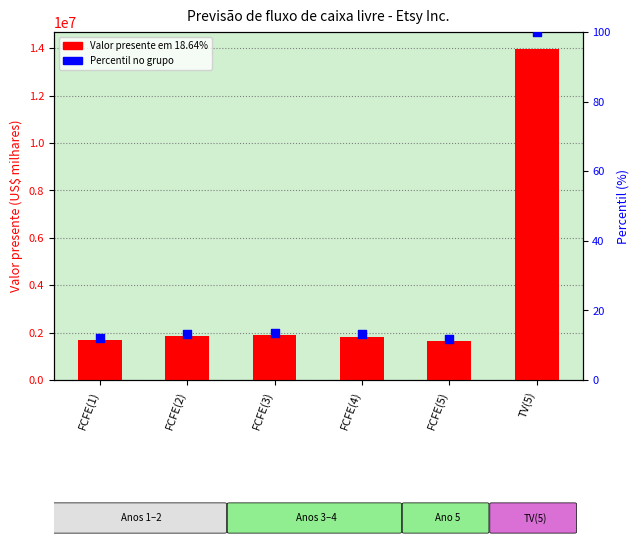

Which series has the largest Y range (max minus min)?

Valor presente em 18.64%